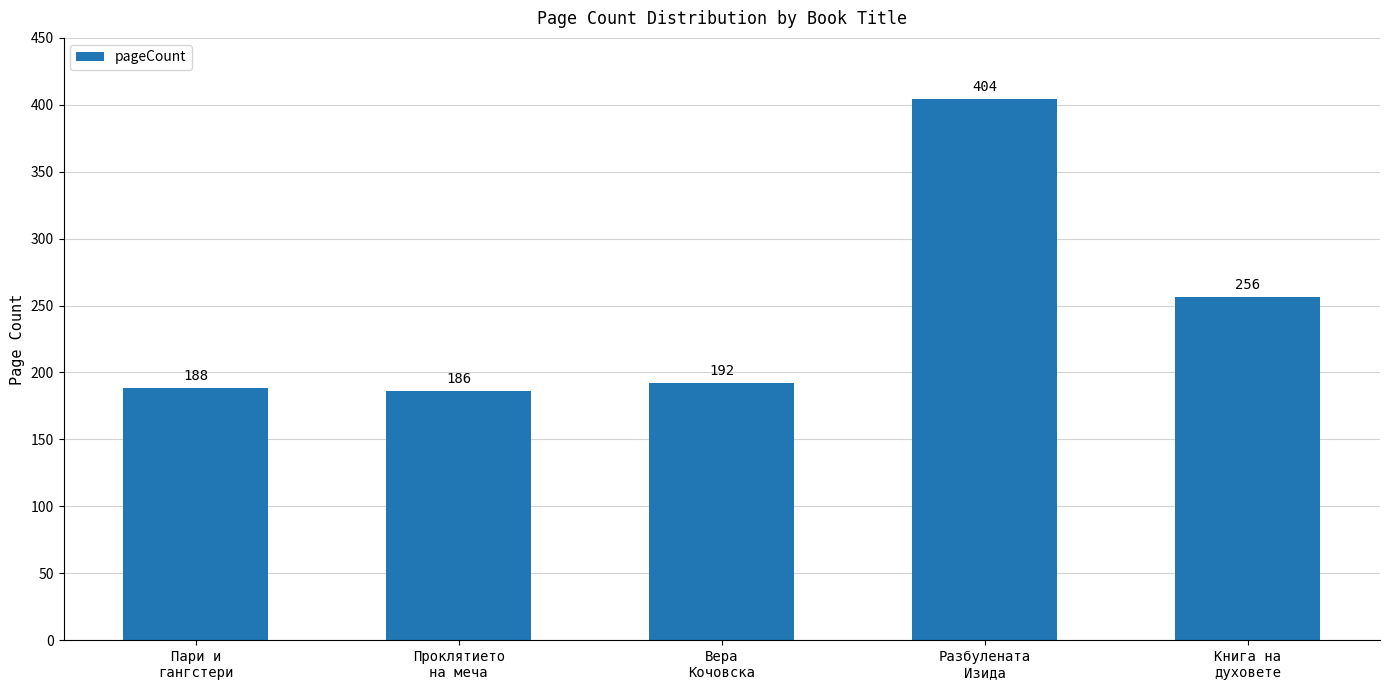

Reading left to right, list all the values displayed in this chart.

Пари и
гангстери=188	Проклятието
на меча=186	Вера
Кочовска=192	Разбулената
Изида=404	Книга на
духовете=256